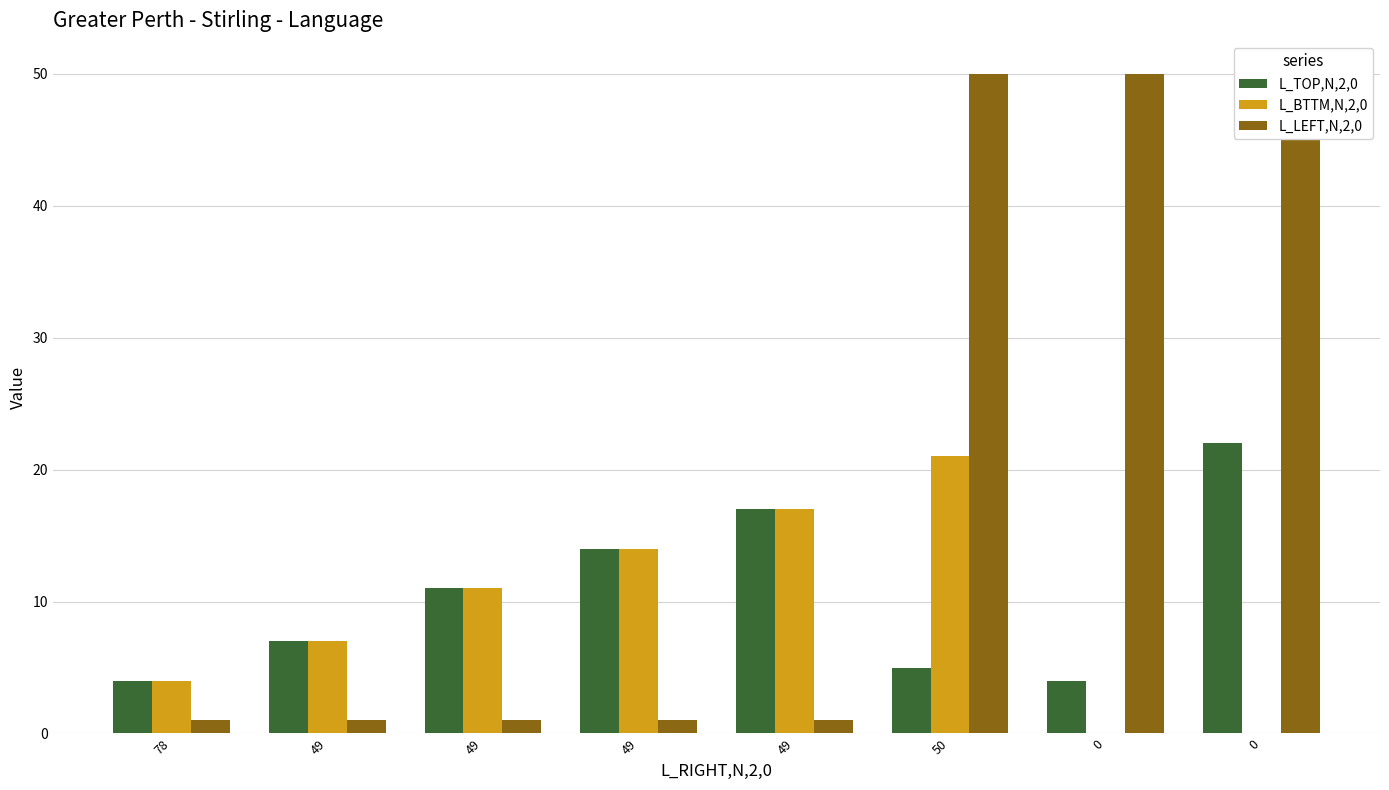

At how many categories does at least one series exceed 27?

3